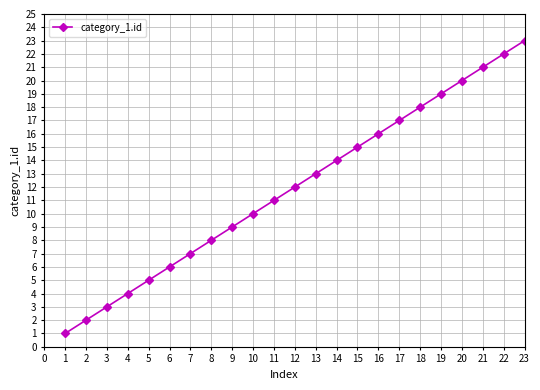

Rank the categories by value from lowest to highest.

1, 2, 3, 4, 5, 6, 7, 8, 9, 10, 11, 12, 13, 14, 15, 16, 17, 18, 19, 20, 21, 22, 23